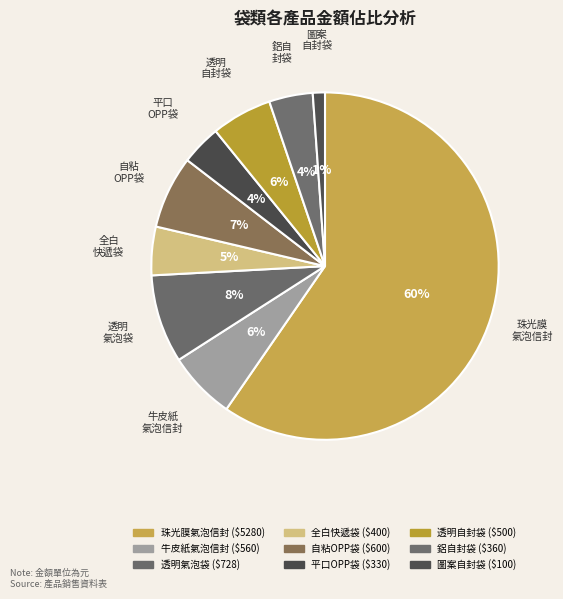

Is it true that 珠光膜氣泡信封 is 60% of the pie?

True